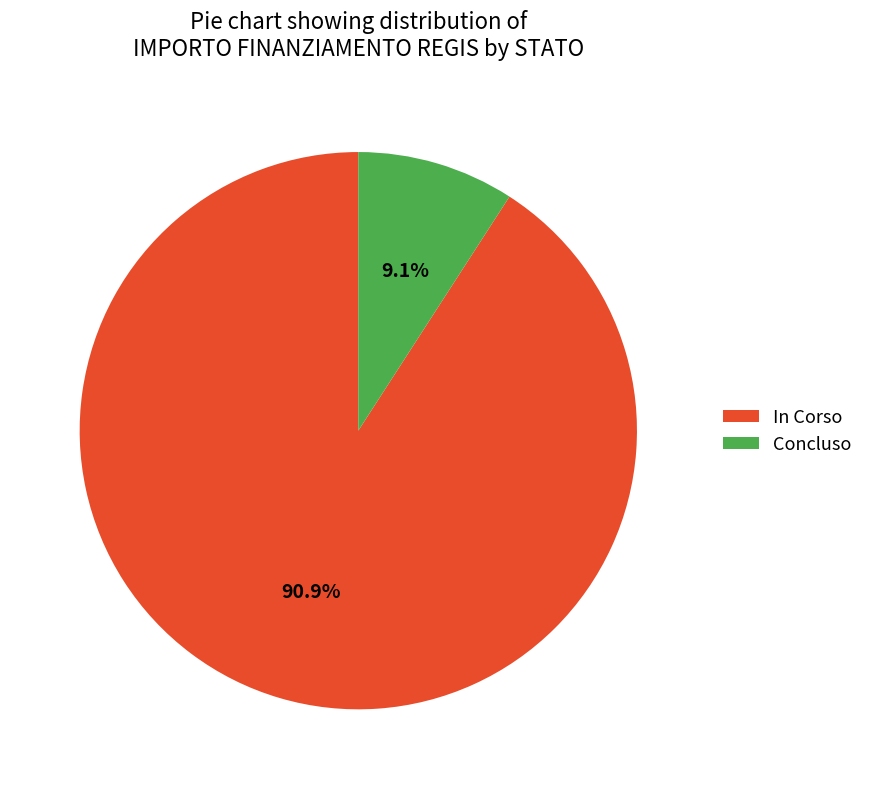

How much of the chart is everything except In Corso?

9.1%